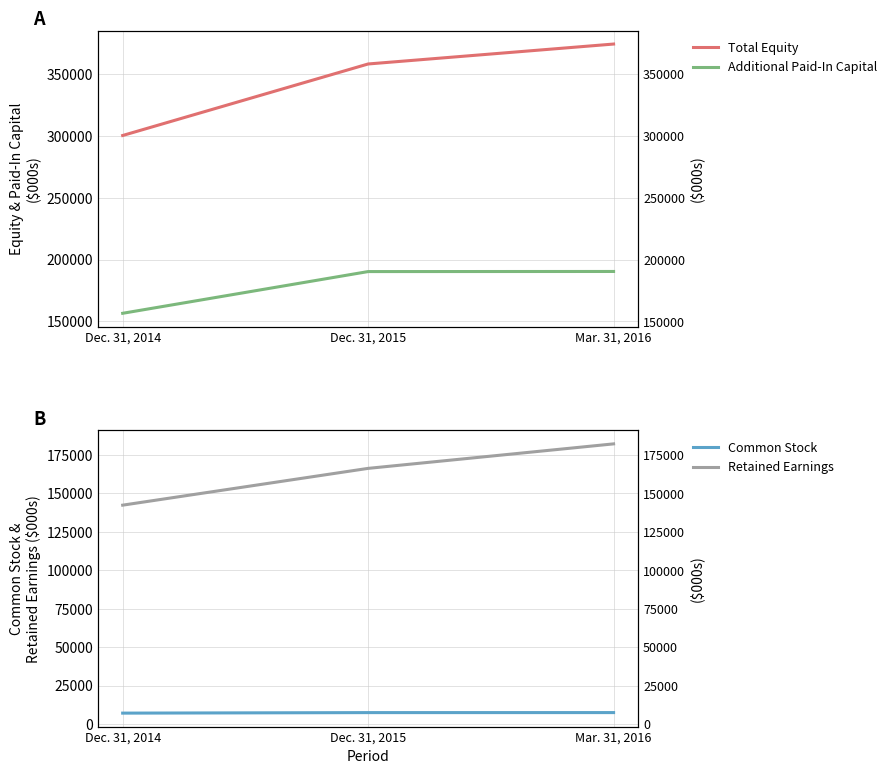

Which series changed the most between Dec. 31, 2014 and Dec. 31, 2015?

Total Equity